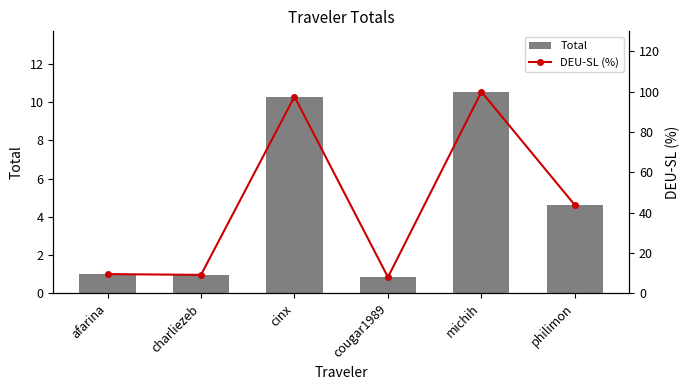

At which label does Total first exceed 4?

cinx